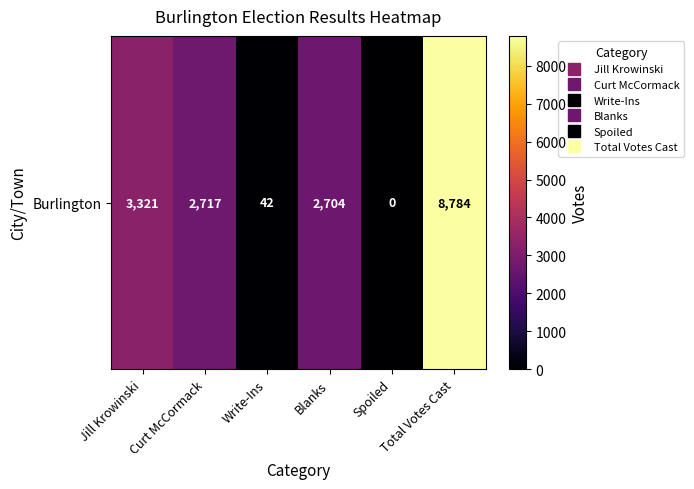

Count the number of data series in this chart.

1